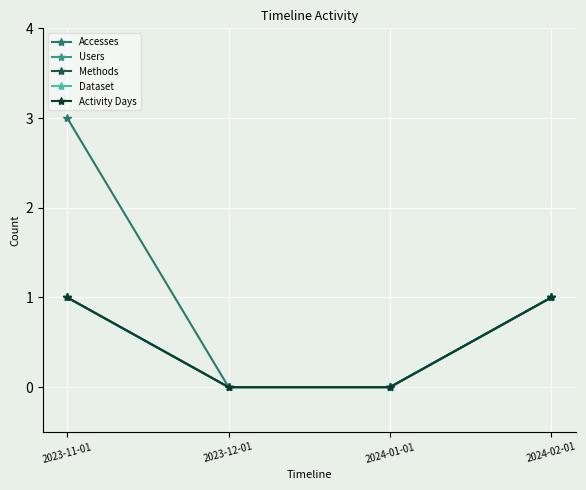

The value of Accesses at 2024-01-01 is 2. True or false?

False